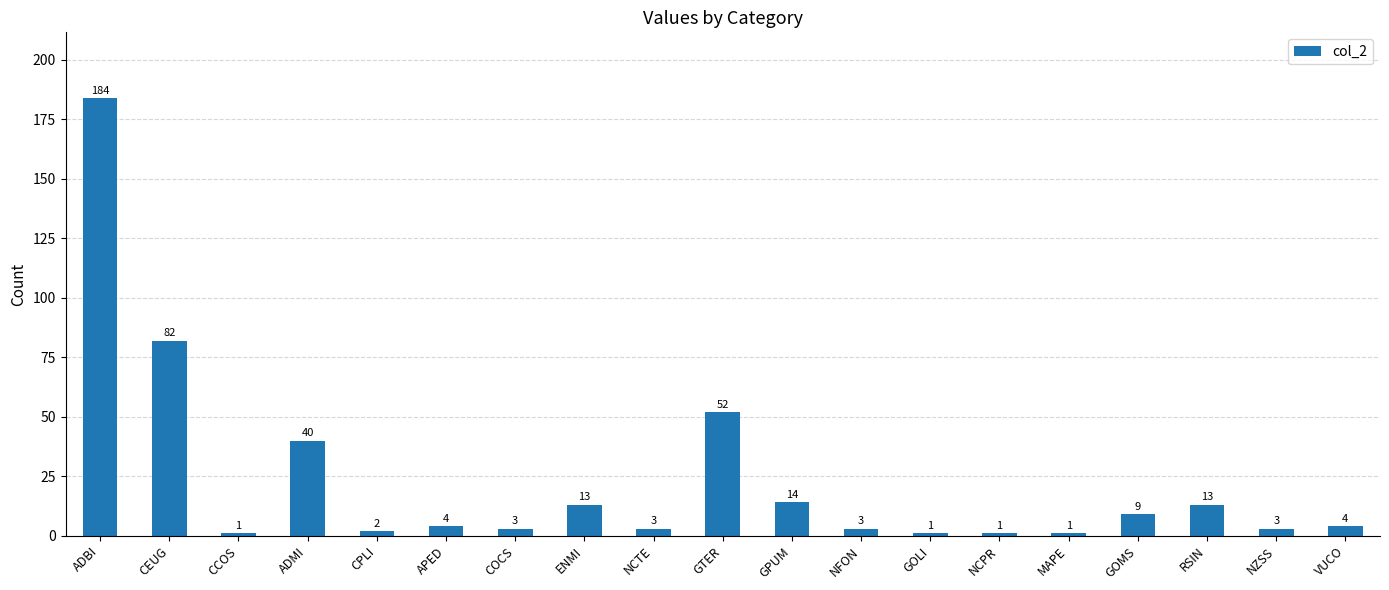

True or false: the data shows 52 at GTER.

True